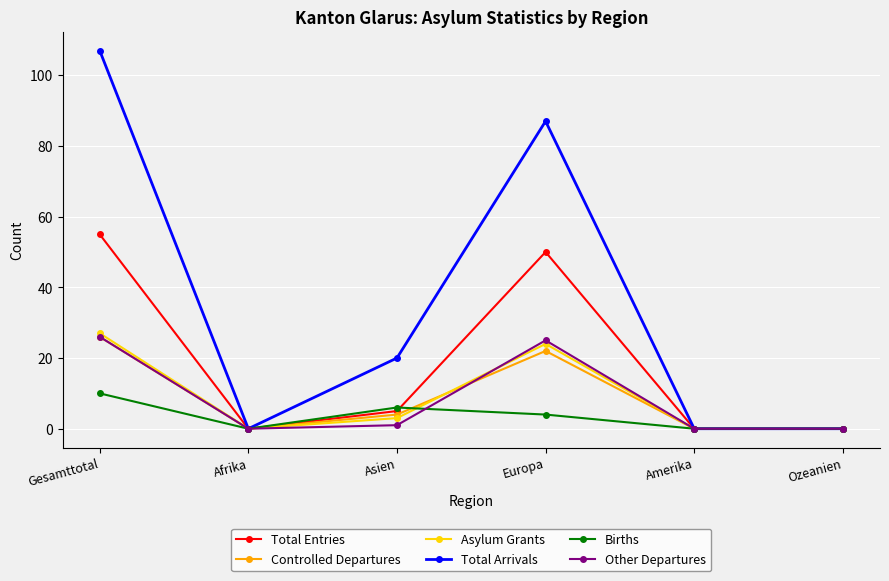

What is the difference between the maximum and minimum values in the Other Departures series?

26